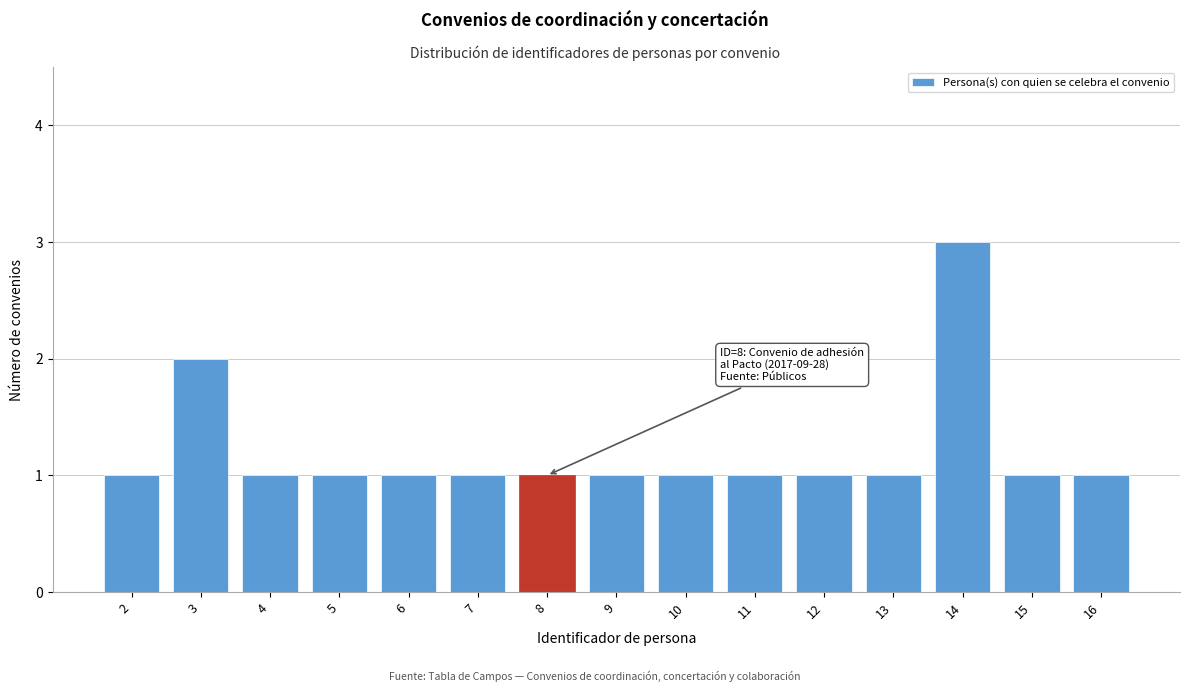

Reading right to left, transcribe all the data shown in this chart.

16=1	15=1	14=3	13=1	12=1	11=1	10=1	9=1	8=1	7=1	6=1	5=1	4=1	3=2	2=1